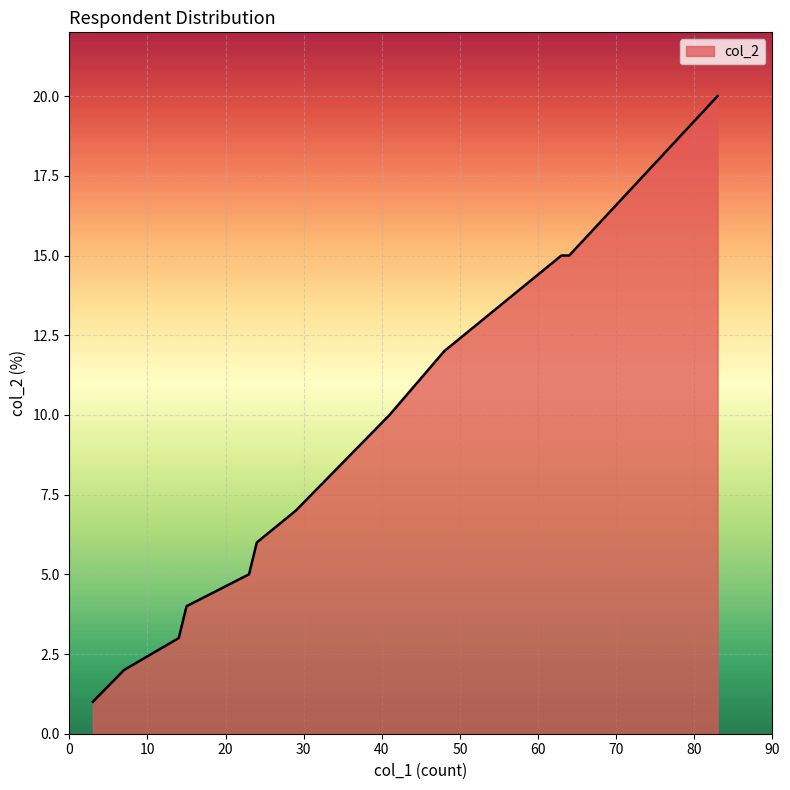

What is the maximum value shown in the chart?

20